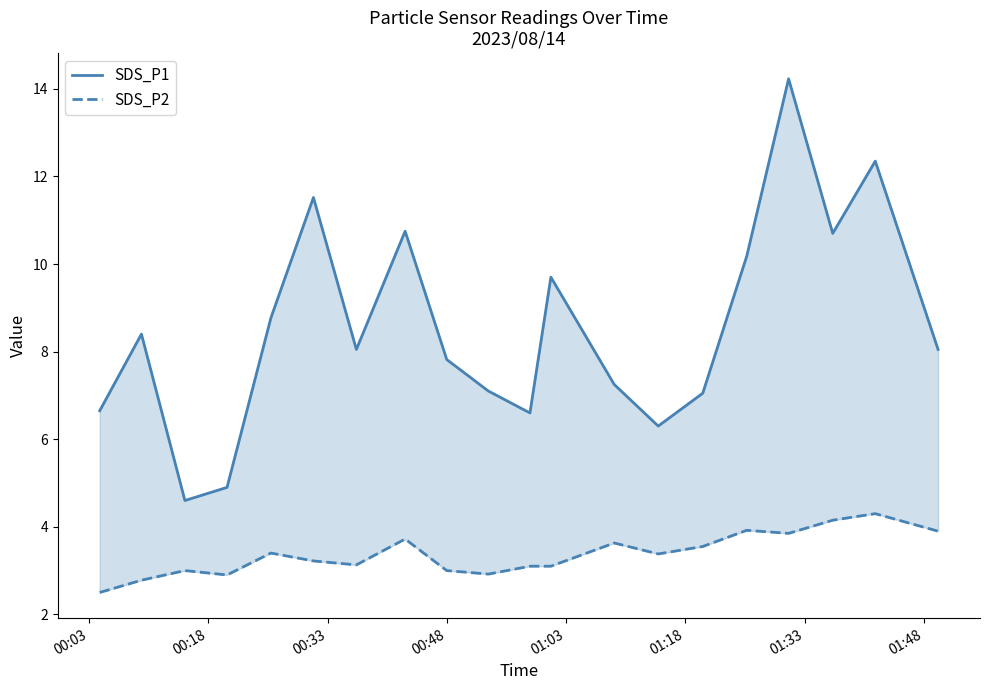

What are all the series names shown in the legend?

SDS_P1, SDS_P2